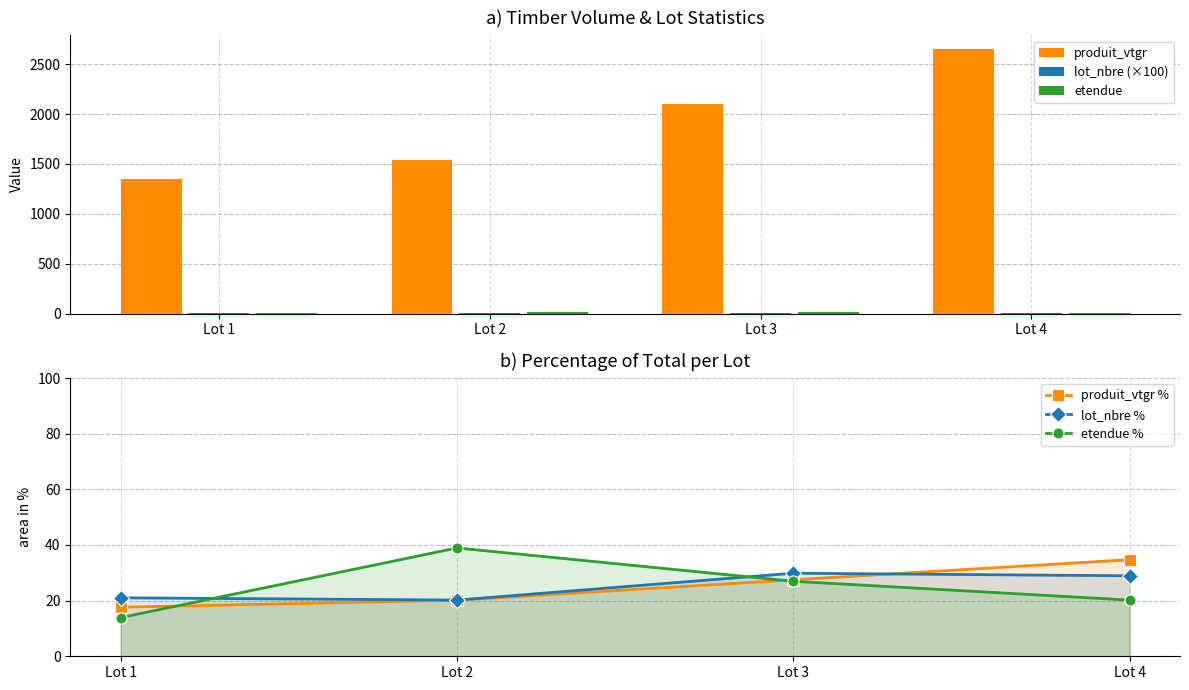

Rank the categories by lot_nbre % value from highest to lowest.

Lot 3, Lot 4, Lot 1, Lot 2